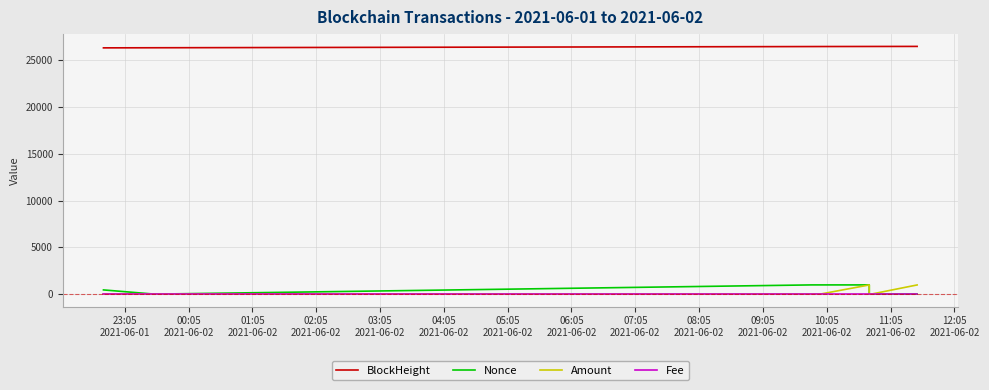

List the labels in order of Amount value, largest first.

03:05
2021-06-02, 06:05
2021-06-02, 02:05
2021-06-02, 05:05
2021-06-02, 23:05
2021-06-01, 01:05
2021-06-02, 04:05
2021-06-02, 00:05
2021-06-02